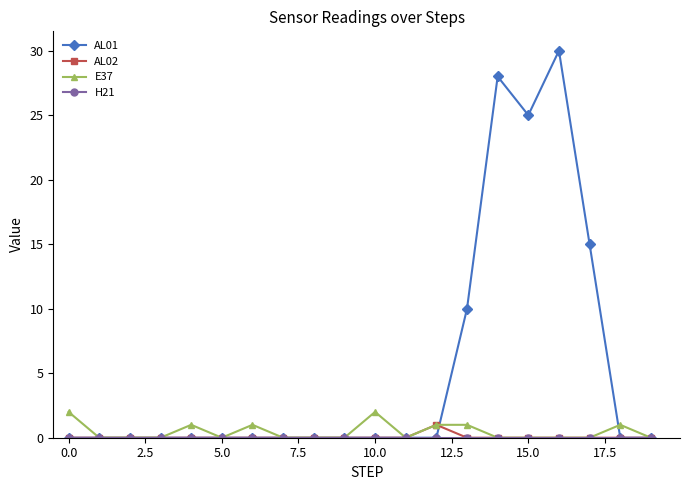

True or false: E37 has more than 2 interior local peaks.

True